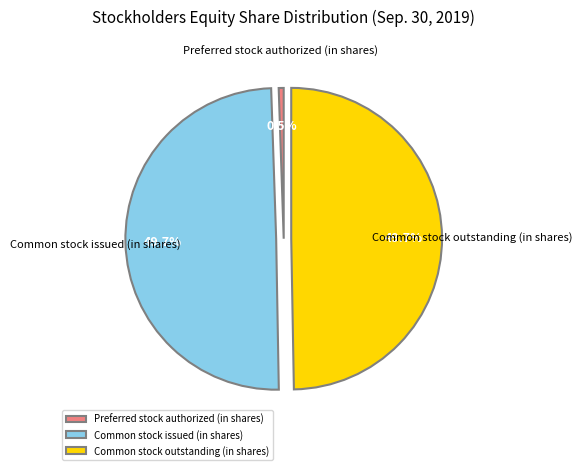

Which category has the smallest portion of the pie?

Preferred stock authorized (in shares)